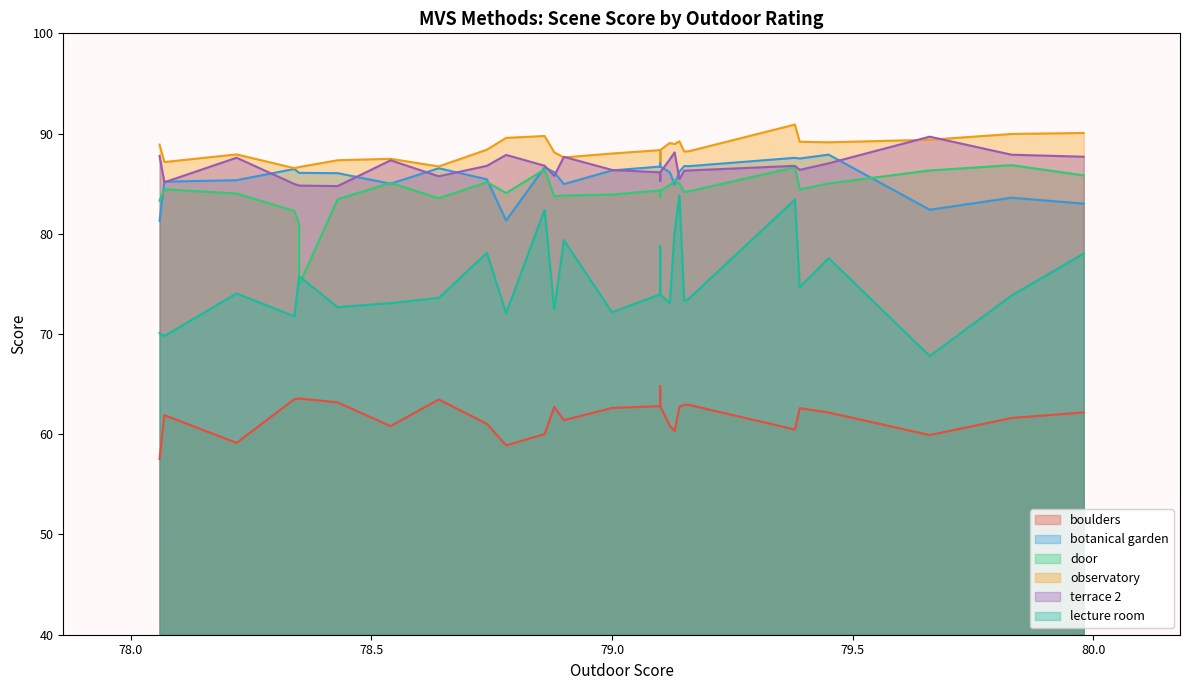

Where is boulders nearest to the value 61?

78.74